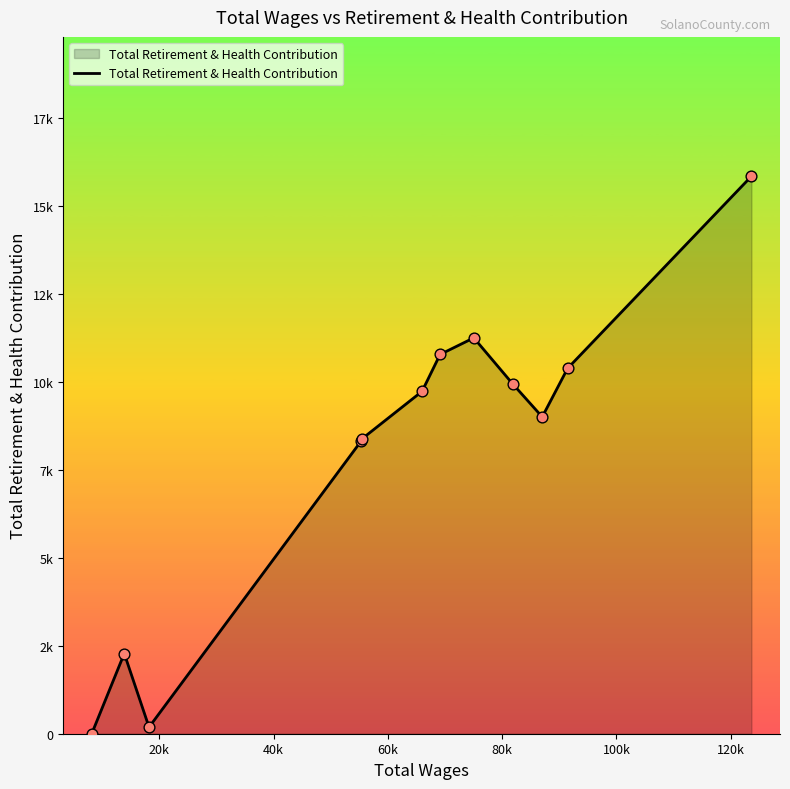

Is this an area chart (filled region under the line)?

Yes